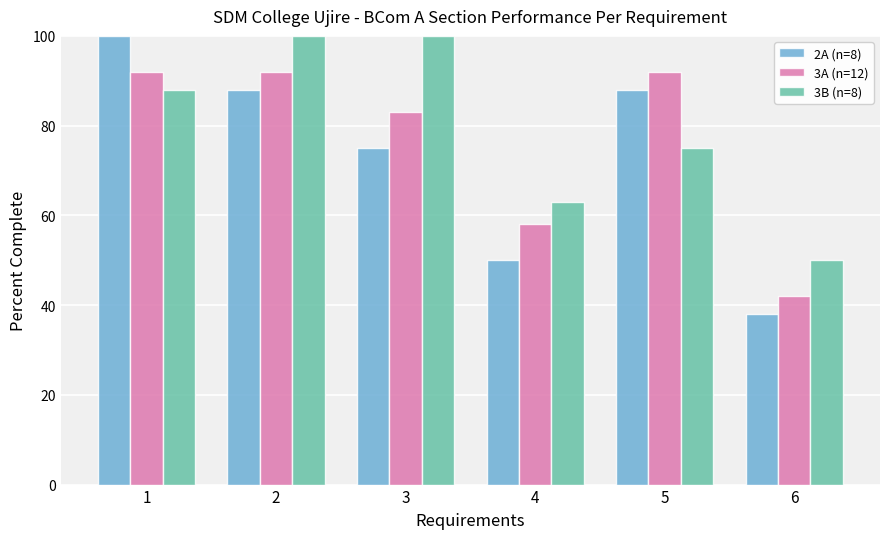

How many data points in 3B (n=8) are less than 88?

3